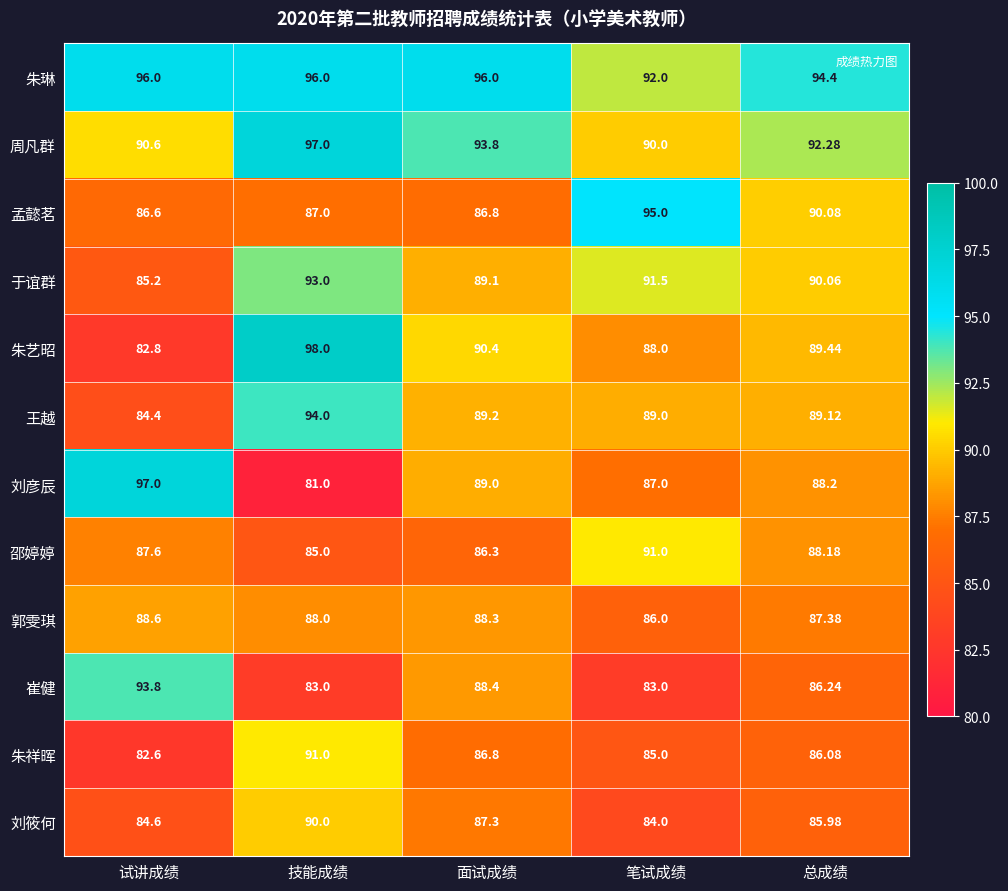

Where is 刘彦辰 nearest to the value 89?

面试成绩